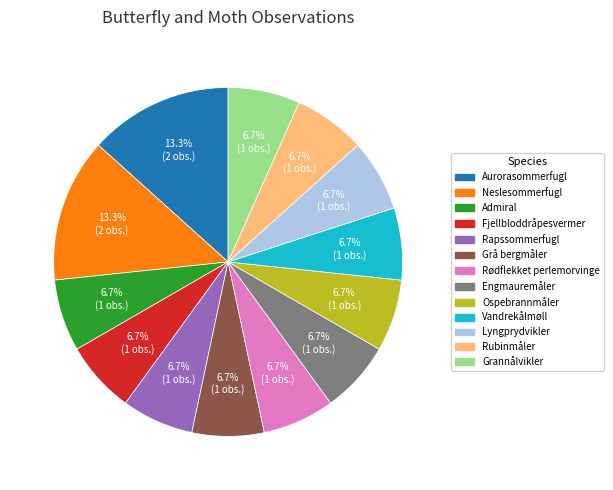

Count the number of slices in the pie.

13